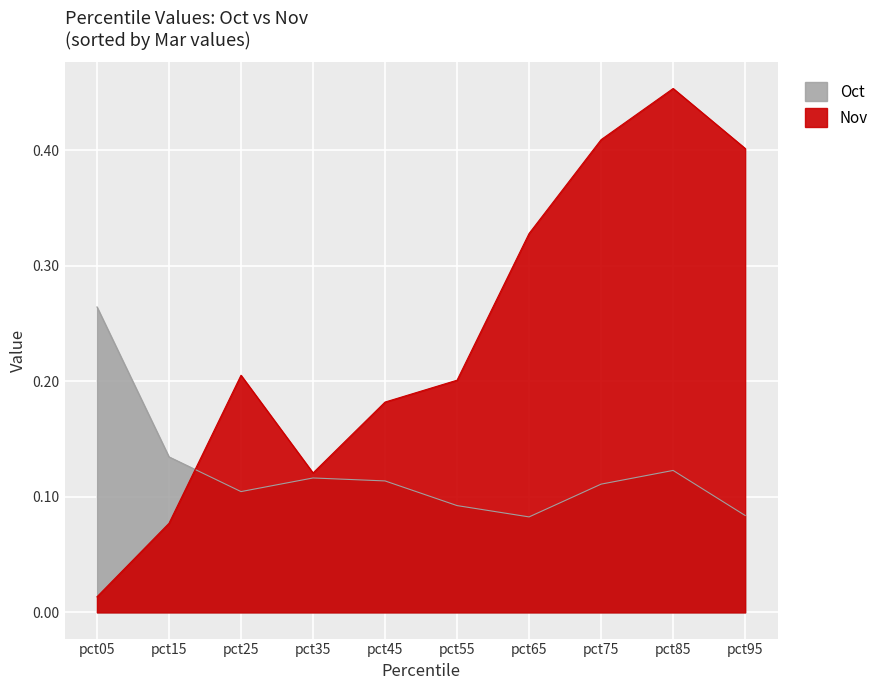

At pct95, list the series in order from largest to smallest.

Nov, Oct